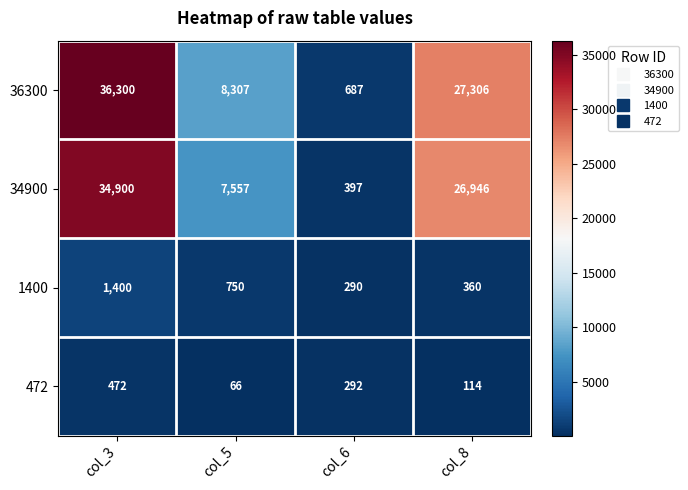

At which category does the chart reach its peak across all series?

col_3